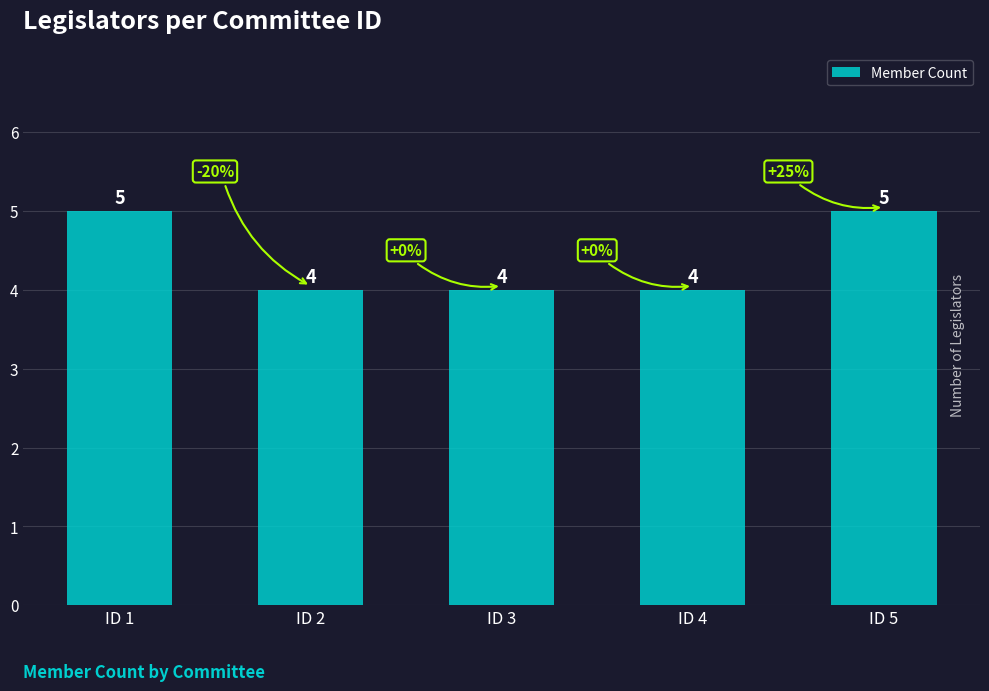

How many series are shown in this chart?

1